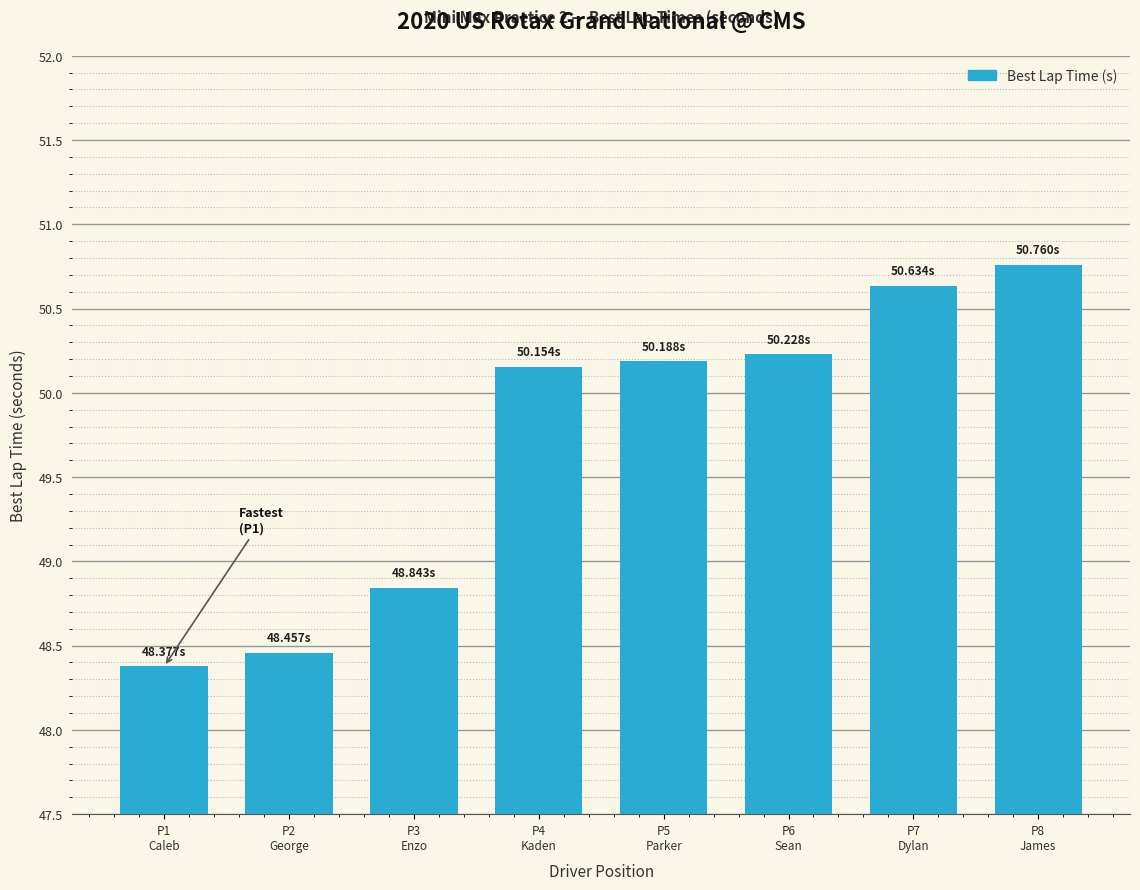

What is the sum of all values?

397.6